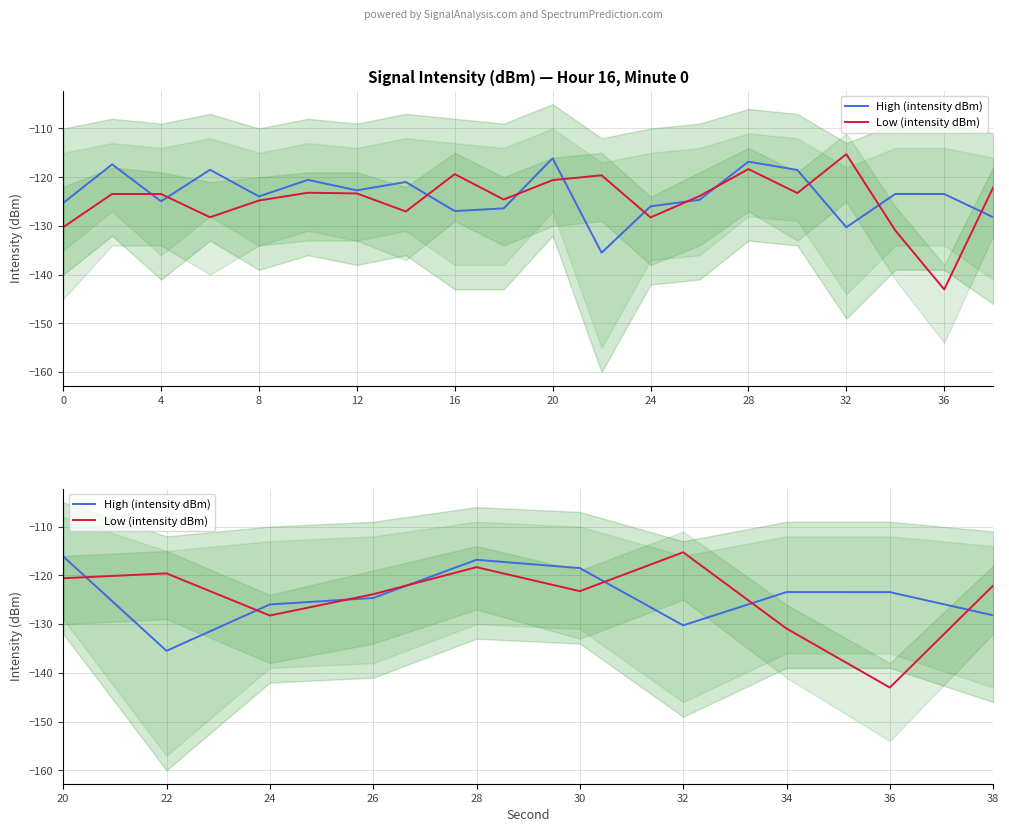

Which series has the largest total across all categories?

High (intensity dBm)